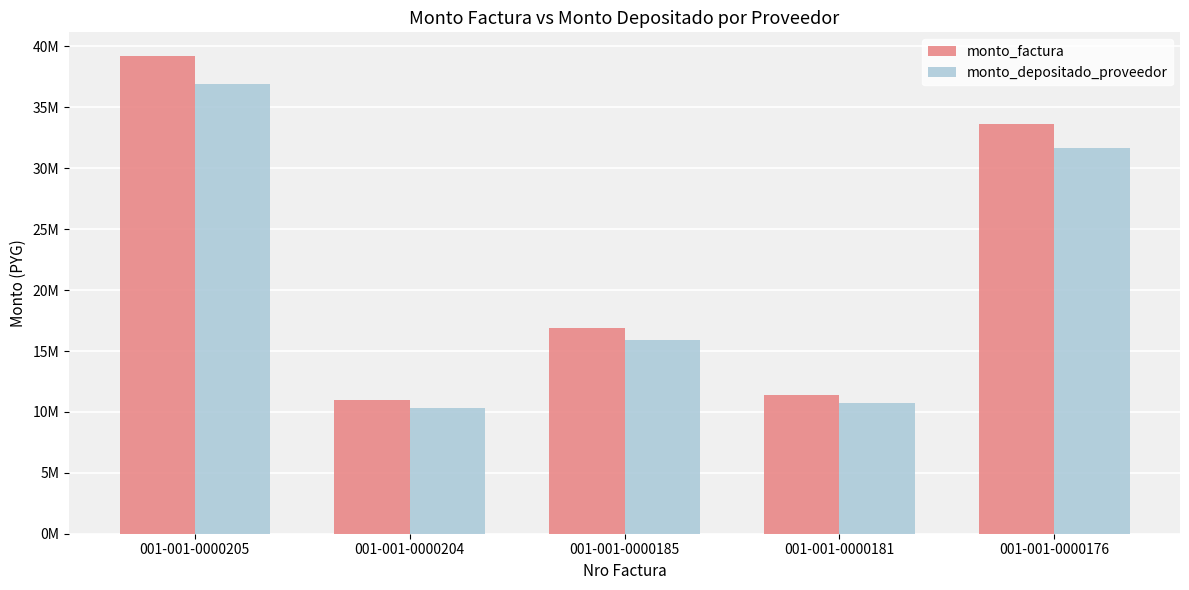

What is the difference between the highest and lowest values at 001-001-0000185?

978874